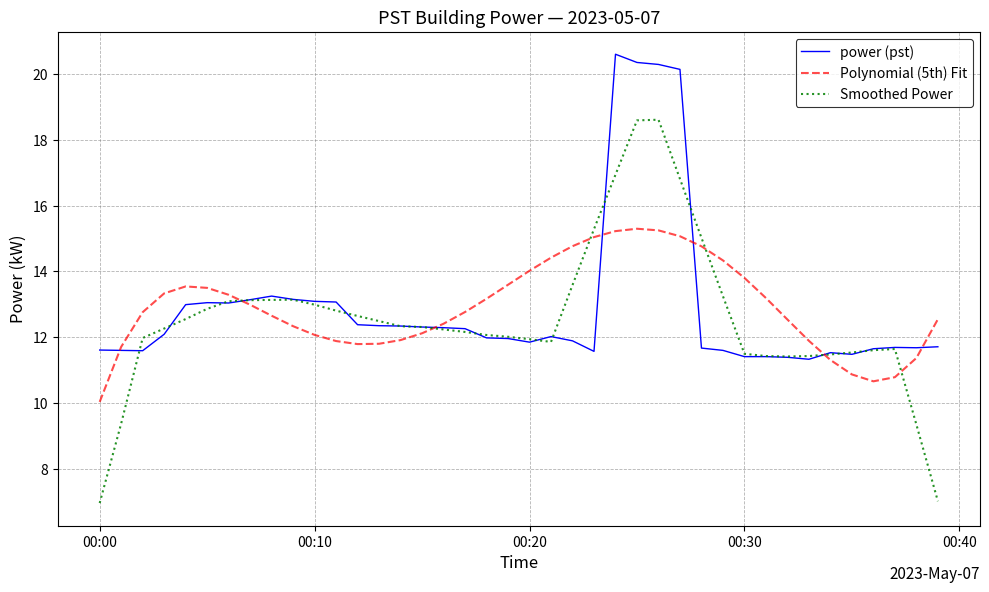

What is the highest value of the power (pst) series?

20.6